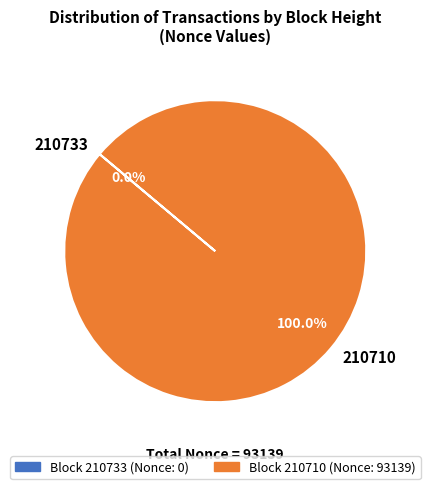

To the nearest percent, what is the difference between the largest and smallest slice percentages?

100%